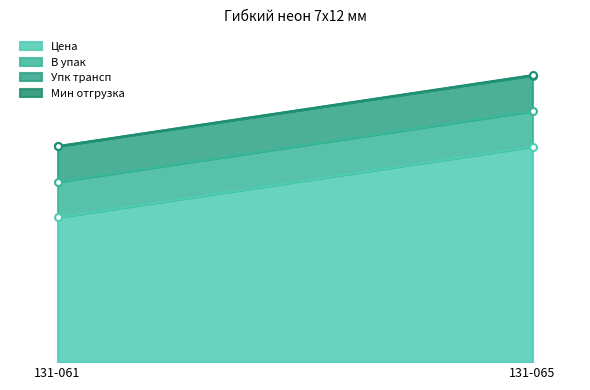

Reading right to left, what are all the values shown in this chart?

Цена: 131-065=605.0	131-061=406.4
В упак: 131-065=100.0	131-061=100.0
Упк трансп: 131-065=100.0	131-061=100.0
Мин отгрузка: 131-065=1.0	131-061=0.0